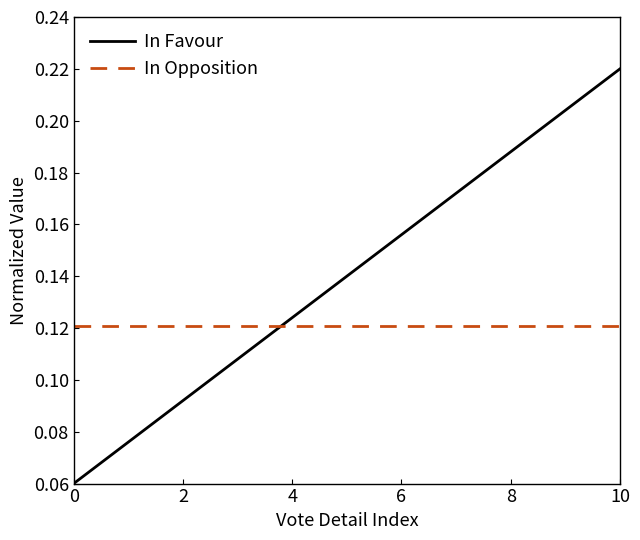

Which series has the largest total across all categories?

In Favour